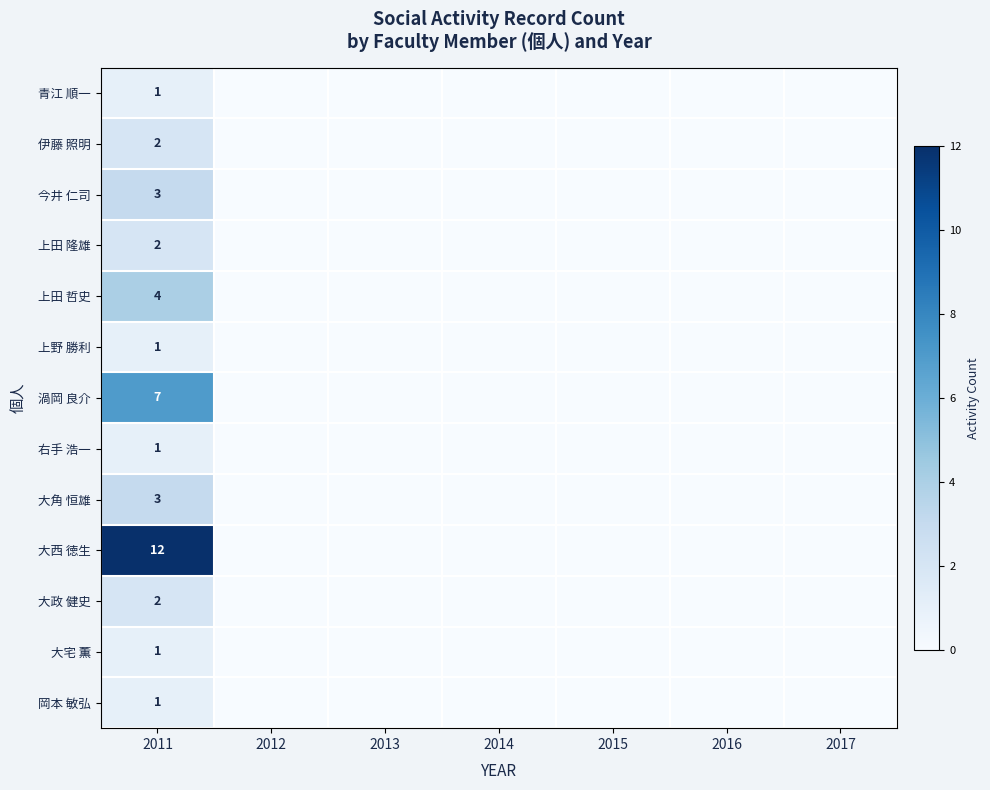

The 上田 哲史 series shows 2 at 2011. True or false?

False